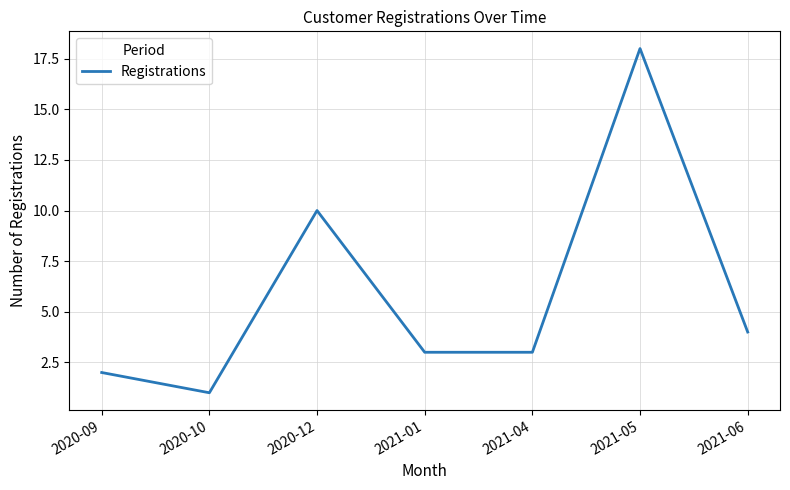

Where is the data nearest to the value 9?

2020-12